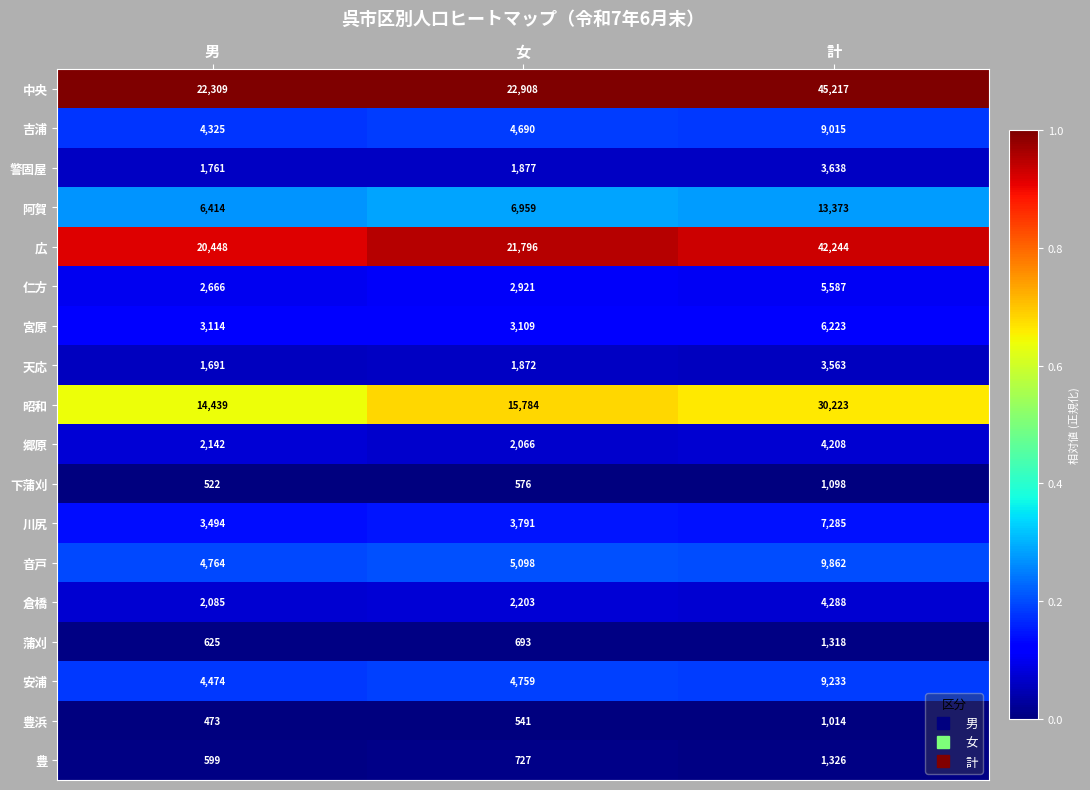

What is the sum of all 吉浦 values?

18030